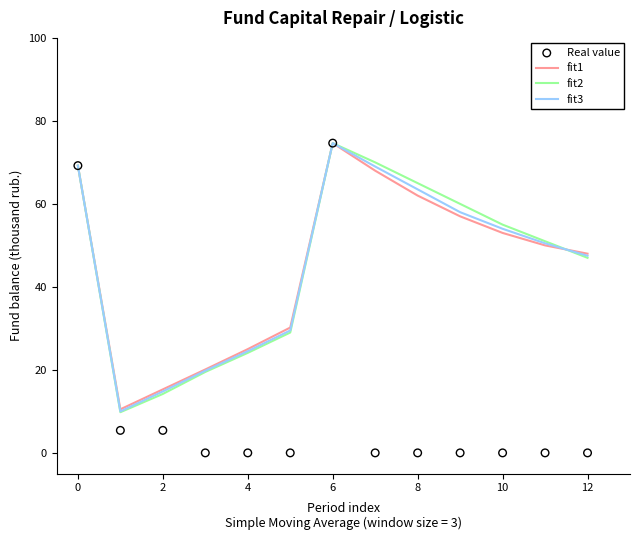

What are all the series names shown in the legend?

fit1, fit2, fit3, Real value